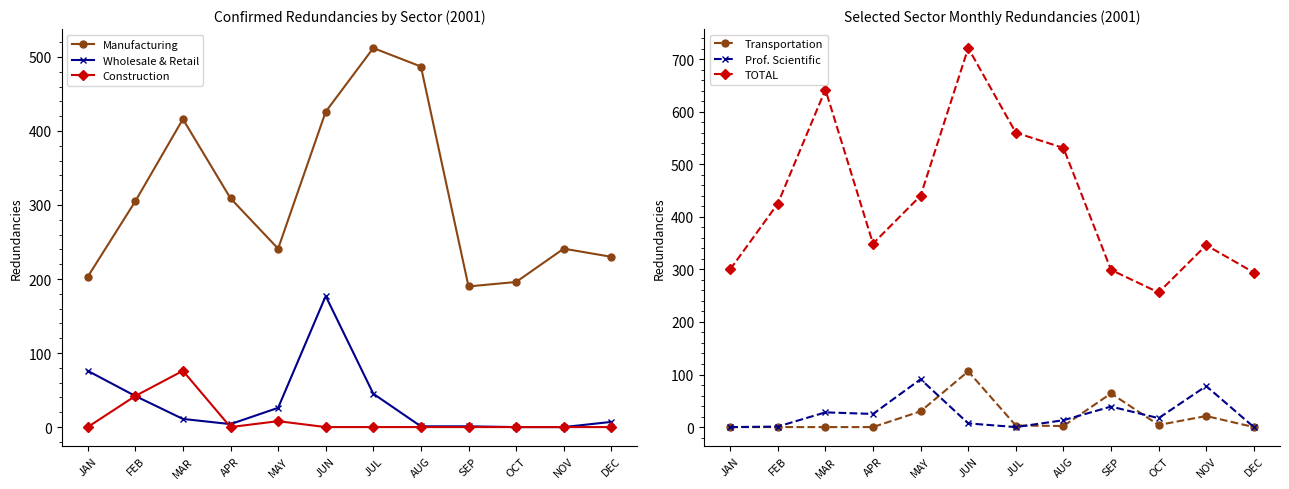

What is the difference between the maximum and minimum values in the TOTAL series?

465